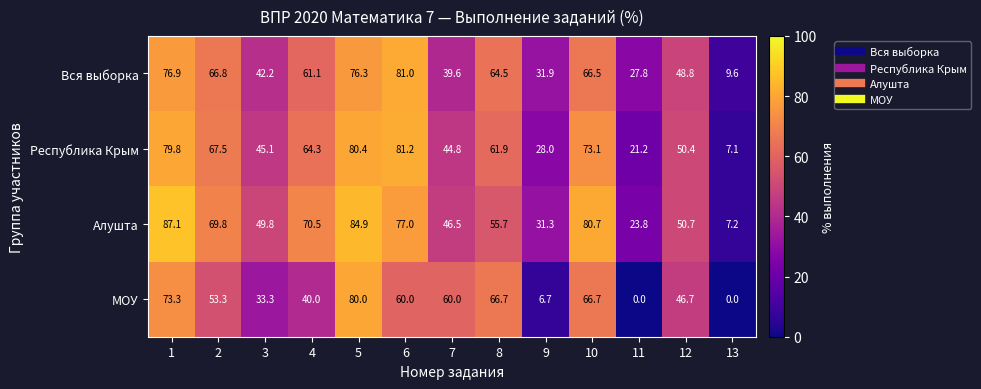

Which series has the widest spread of values?

МОУ